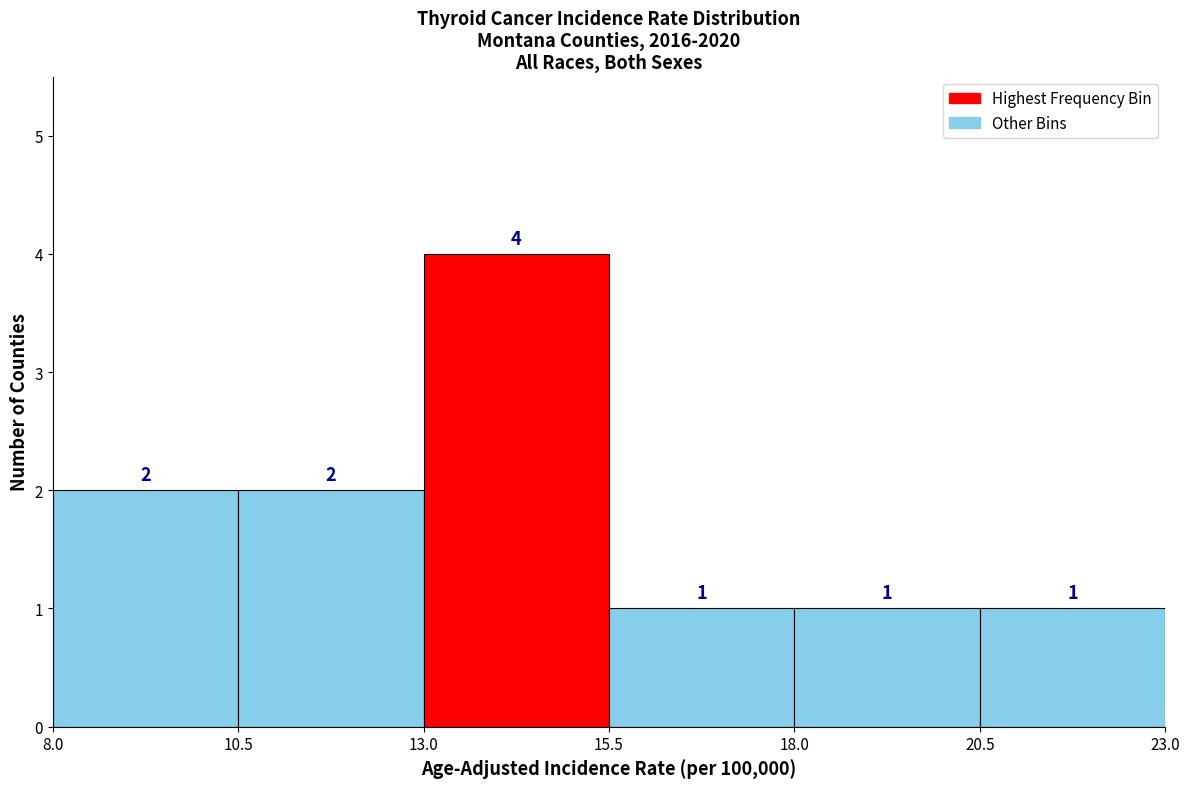

Reading left to right, transcribe this chart: for each bar, give the range it covers on the x-axis and its height.

8.0 to 10.5: 2
10.5 to 13.0: 2
13.0 to 15.5: 4
15.5 to 18.0: 1
18.0 to 20.5: 1
20.5 to 23.0: 1